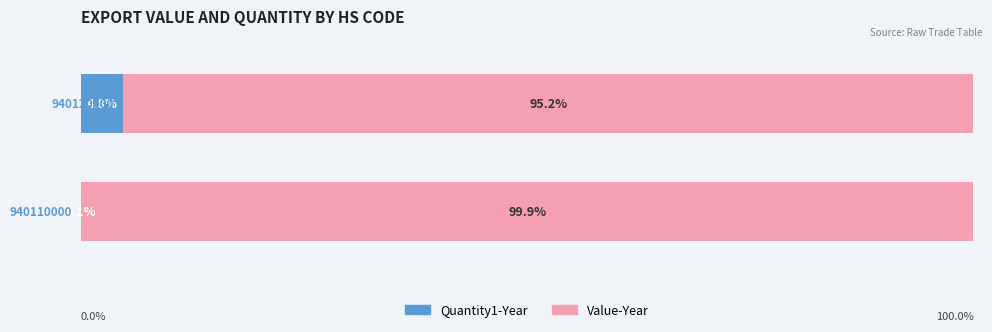

List the series in order of their overall mean, lowest first.

Quantity1-Year, Value-Year